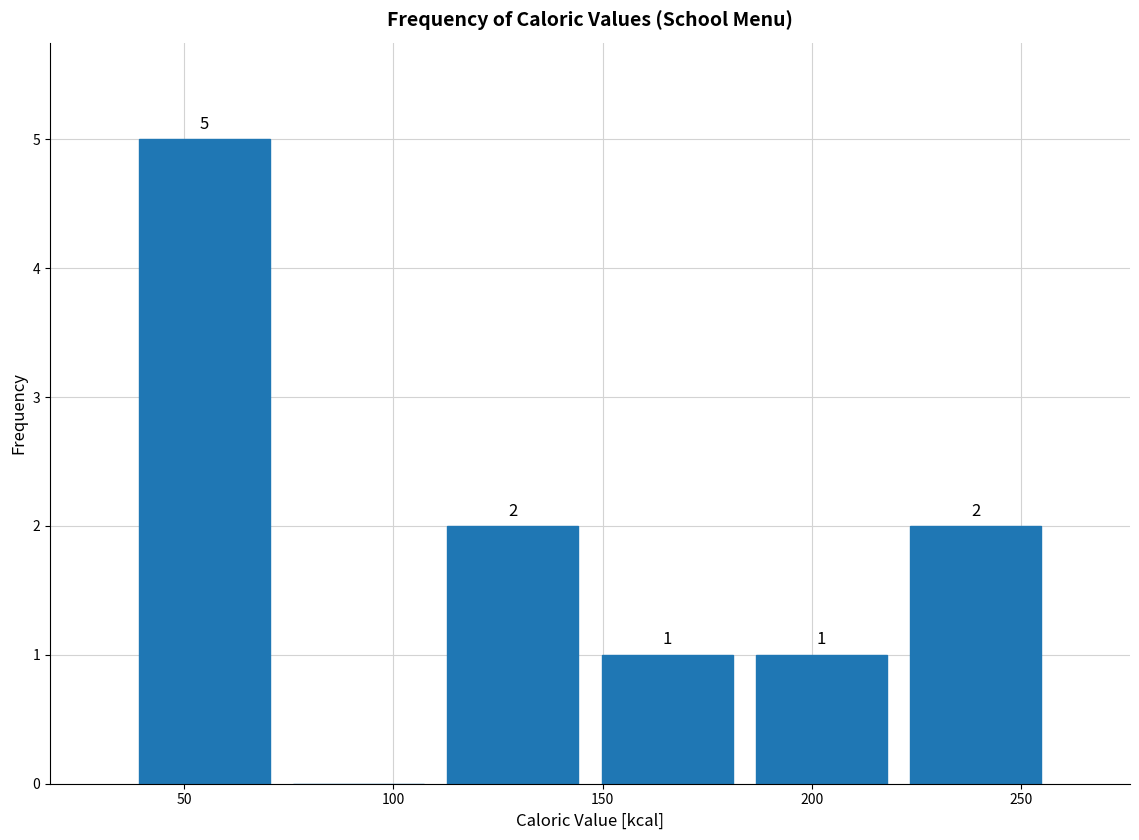

Over which range of the x-axis is the bar tallest?

35 to 75